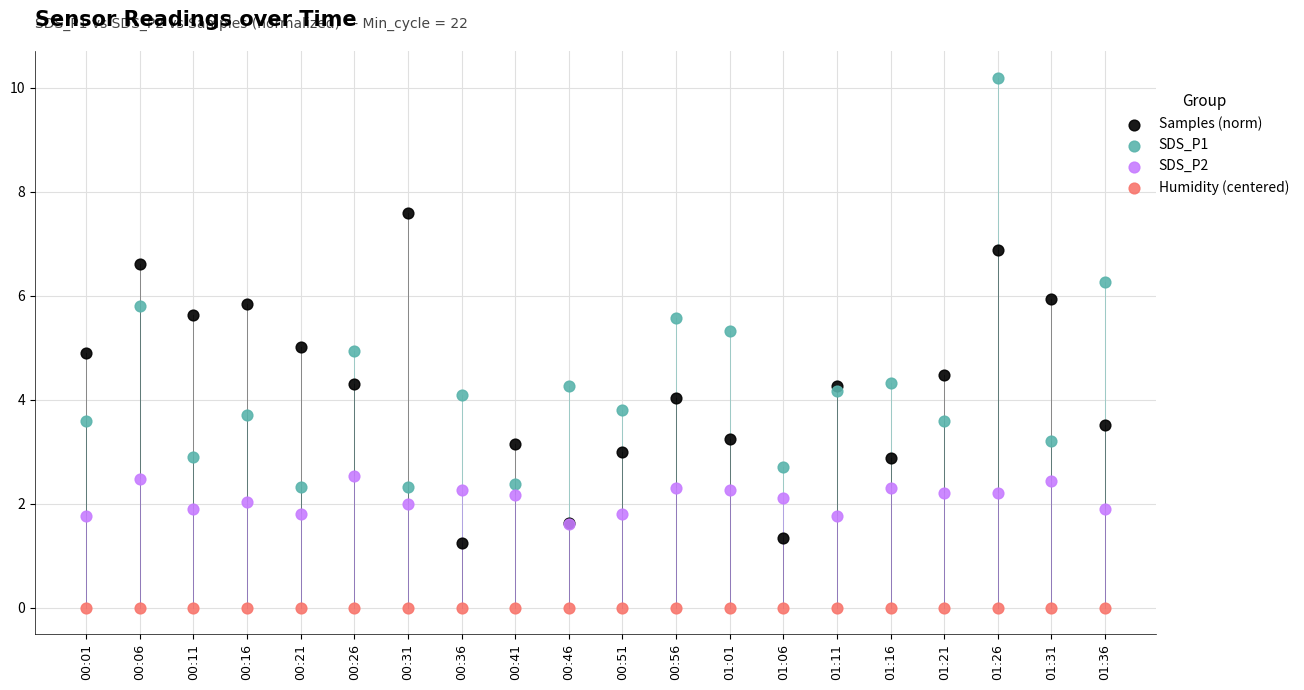

What are all the series names shown in the legend?

Samples (norm), SDS_P1, SDS_P2, Humidity (centered)